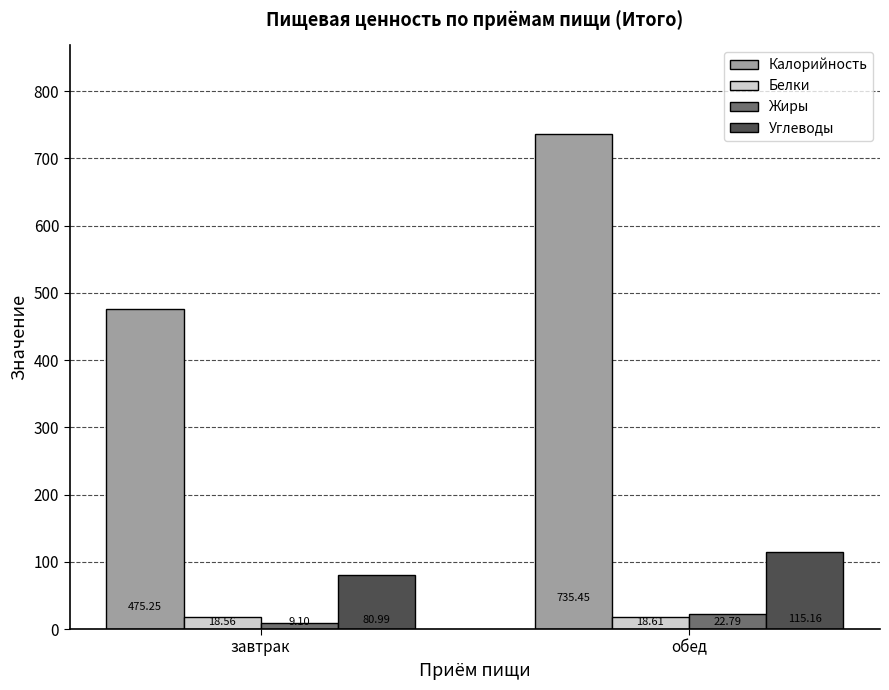

What is the label of the 2nd bar from the left?

обед